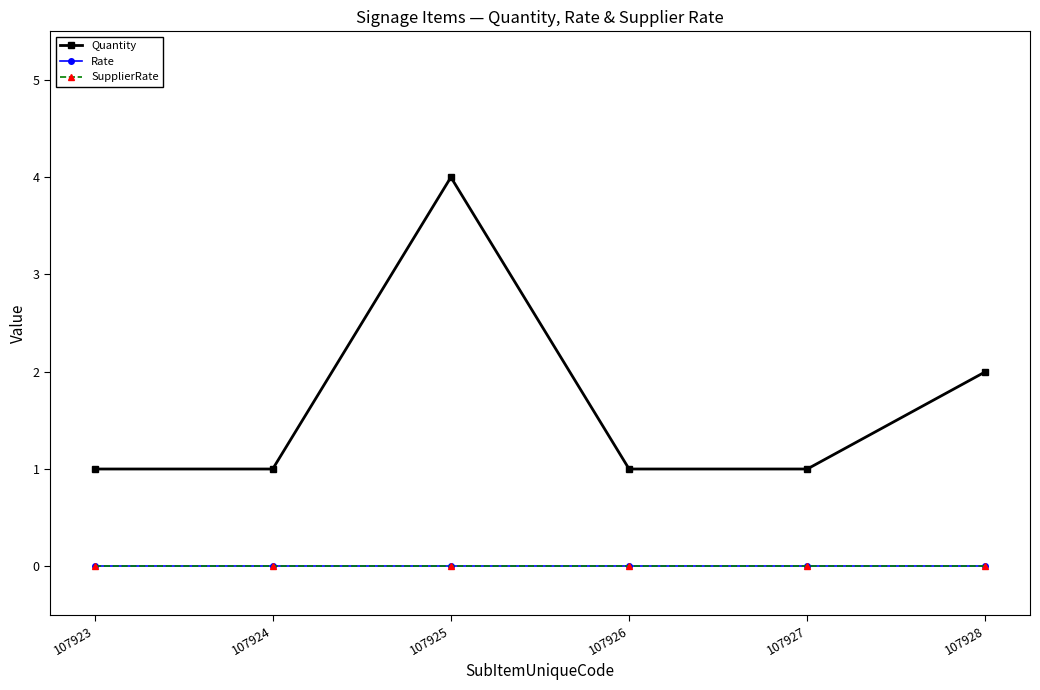

Does the chart have visible grid lines?

No